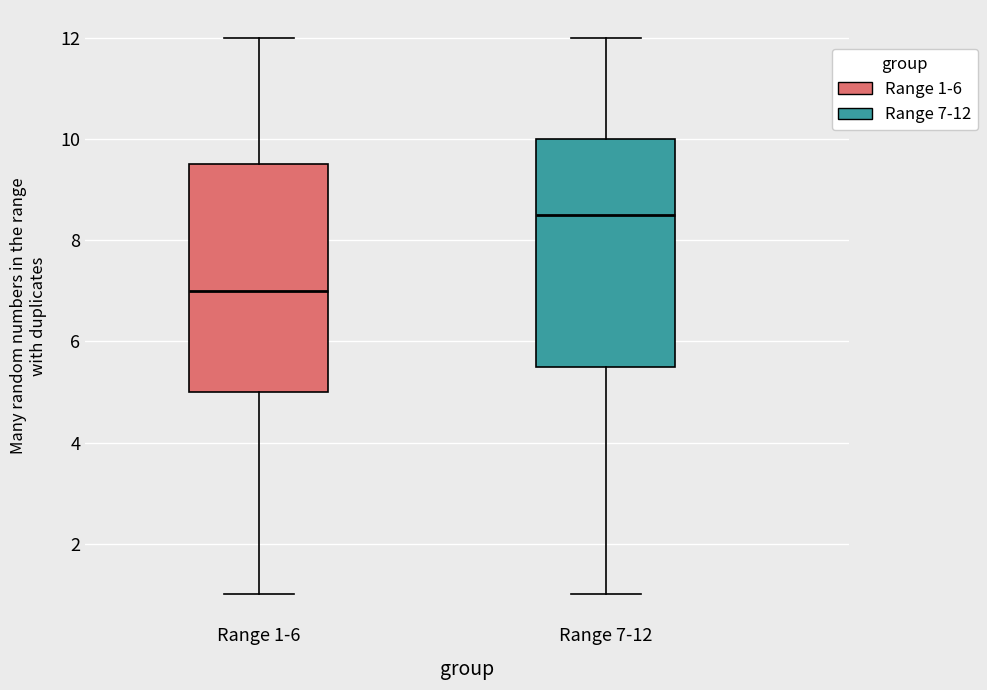

Which box's median line is the lowest?

Range 1-6